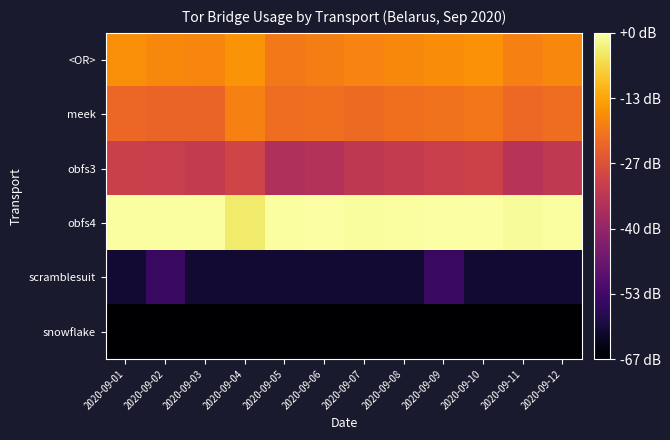

Reading right to left, extract all data points from this chart.

<OR>: 2020-09-12=2.2	2020-09-11=2.1	2020-09-10=2.2	2020-09-09=2.2	2020-09-08=2.2	2020-09-07=2.1	2020-09-06=2.1	2020-09-05=2.1	2020-09-04=2.3	2020-09-03=2.2	2020-09-02=2.2	2020-09-01=2.2
meek: 2020-09-12=2.0	2020-09-11=1.9	2020-09-10=2.0	2020-09-09=2.0	2020-09-08=2.0	2020-09-07=1.9	2020-09-06=2.0	2020-09-05=2.0	2020-09-04=2.1	2020-09-03=1.9	2020-09-02=1.9	2020-09-01=1.9
obfs3: 2020-09-12=1.4	2020-09-11=1.3	2020-09-10=1.5	2020-09-09=1.5	2020-09-08=1.4	2020-09-07=1.4	2020-09-06=1.3	2020-09-05=1.3	2020-09-04=1.6	2020-09-03=1.4	2020-09-02=1.5	2020-09-01=1.5
obfs4: 2020-09-12=3.0	2020-09-11=3.0	2020-09-10=3.0	2020-09-09=3.0	2020-09-08=3.0	2020-09-07=3.0	2020-09-06=3.0	2020-09-05=3.0	2020-09-04=2.8	2020-09-03=3.0	2020-09-02=3.0	2020-09-01=3.0
scramblesuit: 2020-09-12=0.0	2020-09-11=0.0	2020-09-10=0.0	2020-09-09=0.3	2020-09-08=0.0	2020-09-07=0.0	2020-09-06=0.0	2020-09-05=0.0	2020-09-04=0.0	2020-09-03=0.0	2020-09-02=0.3	2020-09-01=0.0
snowflake: 2020-09-12=-0.3	2020-09-11=-0.3	2020-09-10=-0.3	2020-09-09=-0.3	2020-09-08=-0.3	2020-09-07=-0.3	2020-09-06=-0.3	2020-09-05=-0.3	2020-09-04=-0.3	2020-09-03=-0.3	2020-09-02=-0.3	2020-09-01=-0.3